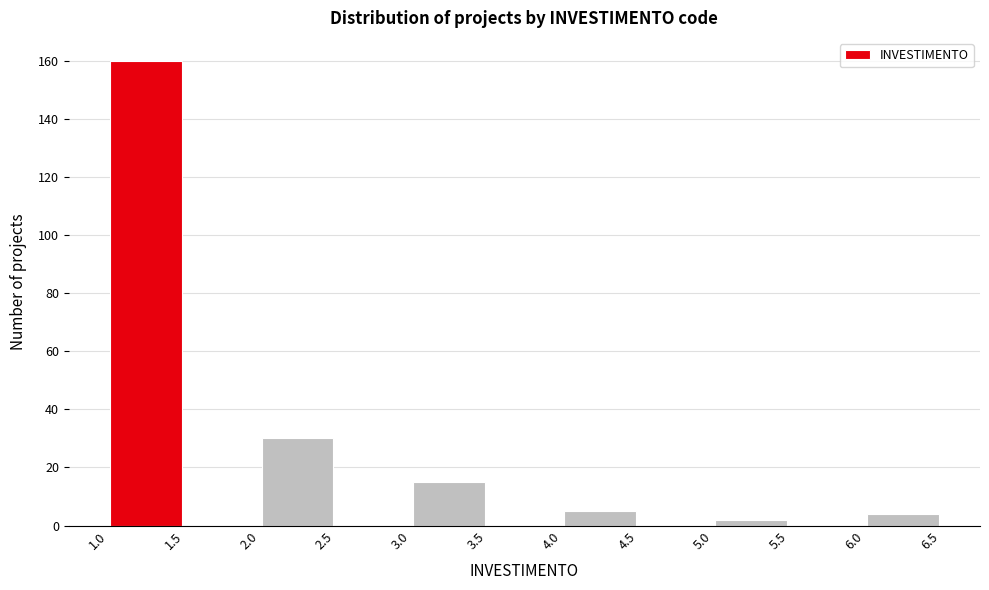

Reading left to right, list every bar in this chart as the range it spans on the x-axis followed by its height. The values are not printed on the chart, so give them approximately, as read against the axis.

1.0 to 1.5: 160
1.5 to 2.0: 0
2.0 to 2.5: 30
2.5 to 3.0: 0
3.0 to 3.5: 16
3.5 to 4.0: 0
4.0 to 4.5: 6
4.5 to 5.0: 0
5.0 to 5.5: 2
5.5 to 6.0: 0
6.0 to 6.5: 4